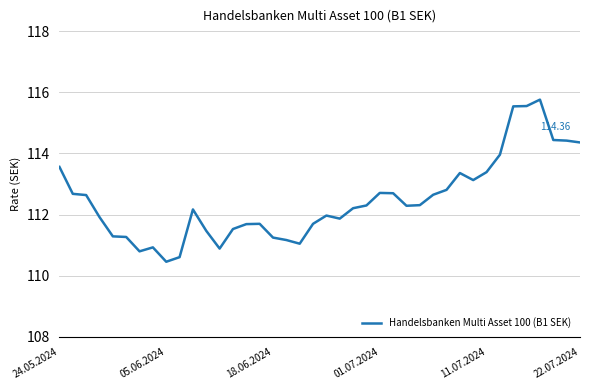

What is the difference between the maximum and minimum values?

5.3